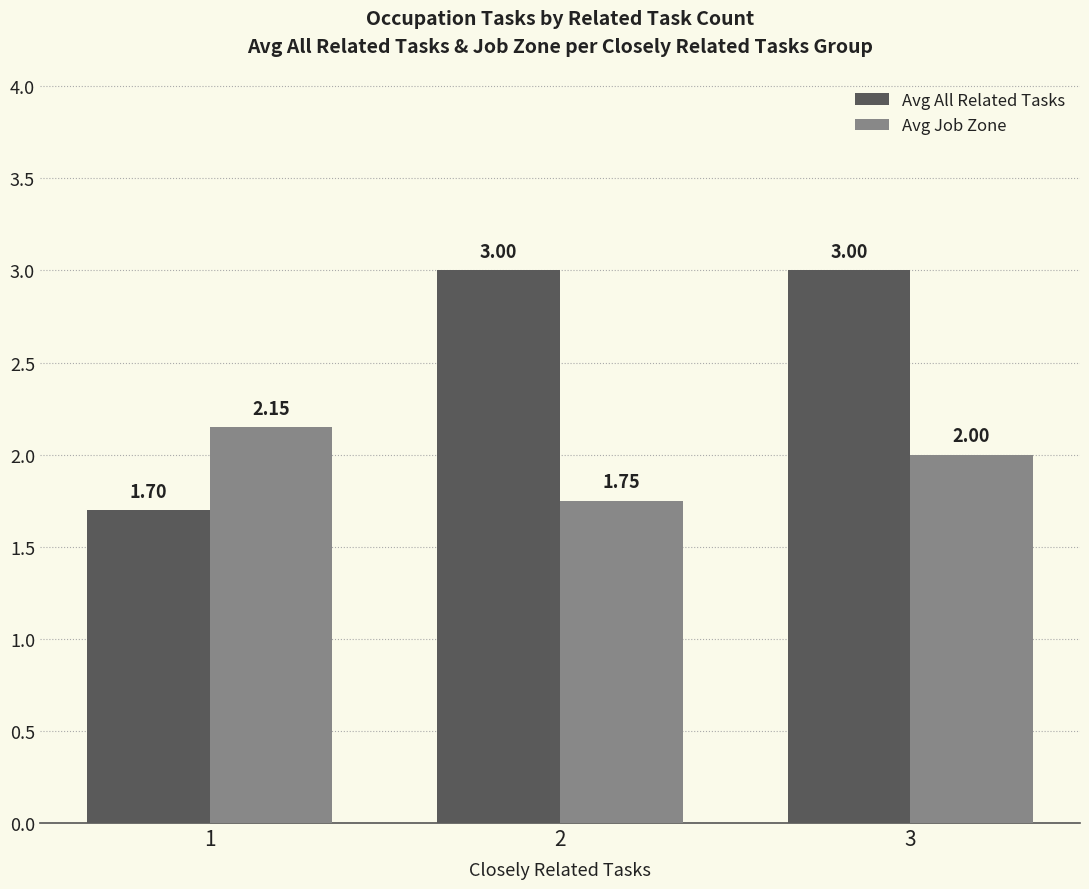

What is the approximate value of Avg All Related Tasks at 2?

3.0